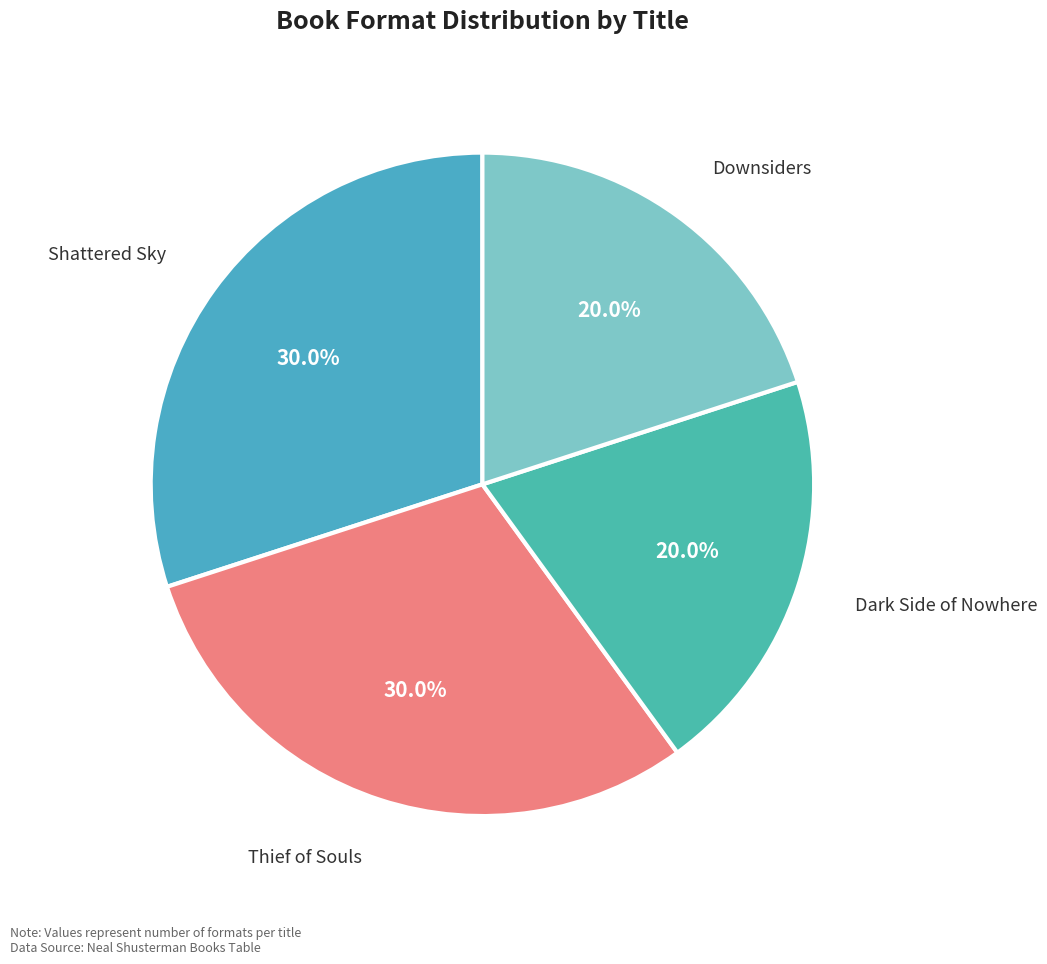

Does Shattered Sky represent more than half of the total?

No